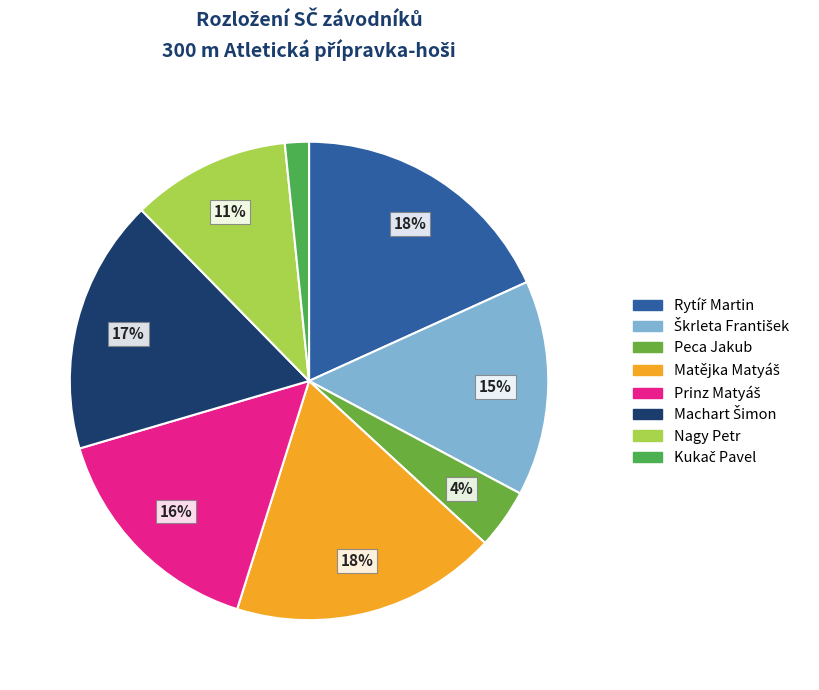

How many segments does this pie chart have?

8